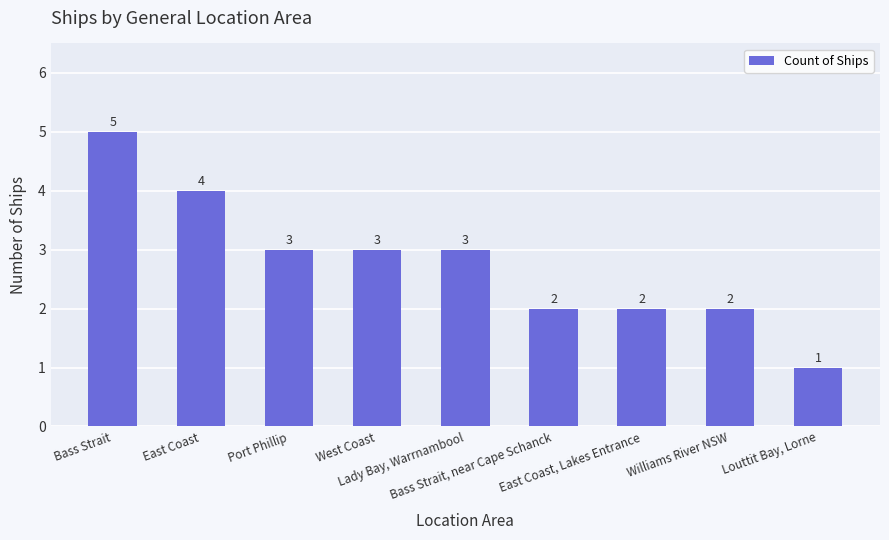

Reading left to right, transcribe all the data shown in this chart.

5	4	3	3	3	2	2	2	1